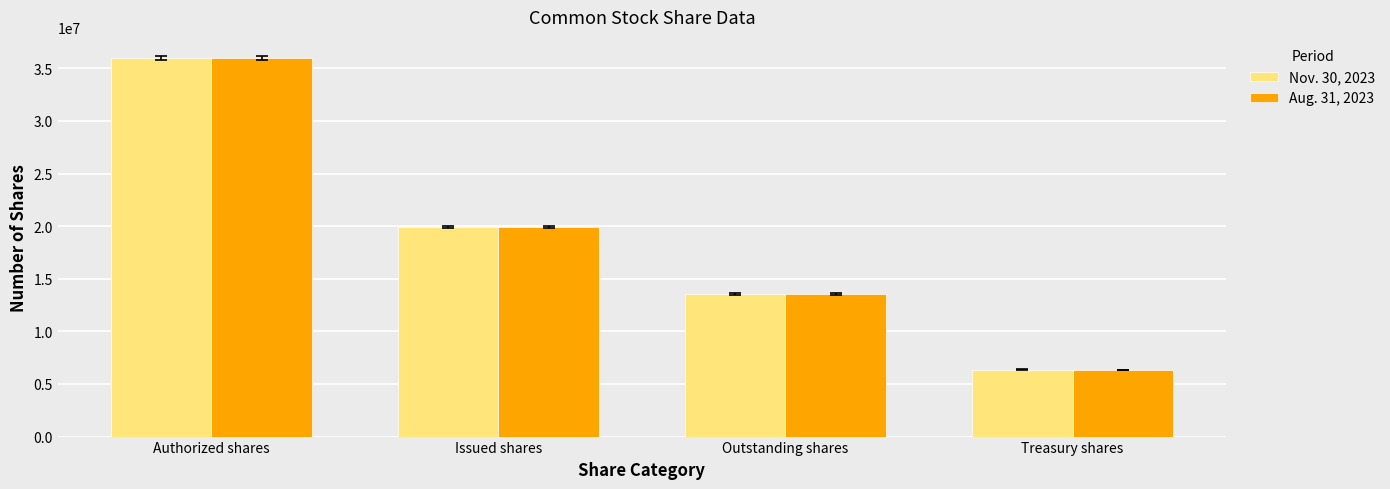

Which label corresponds to the largest value in the chart?

Authorized shares